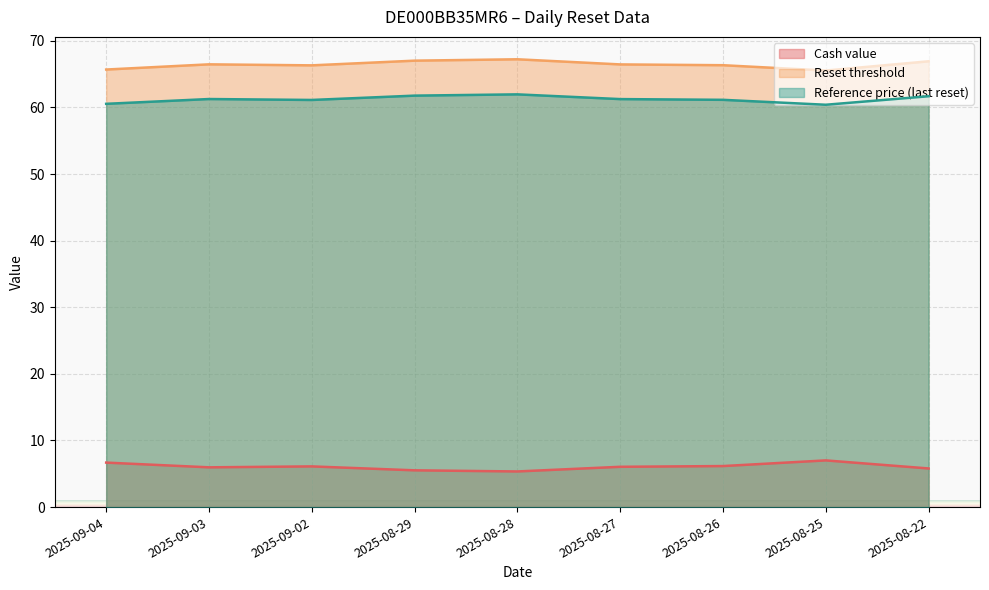

Where does the Reset threshold series first go above 66?

2025-09-03